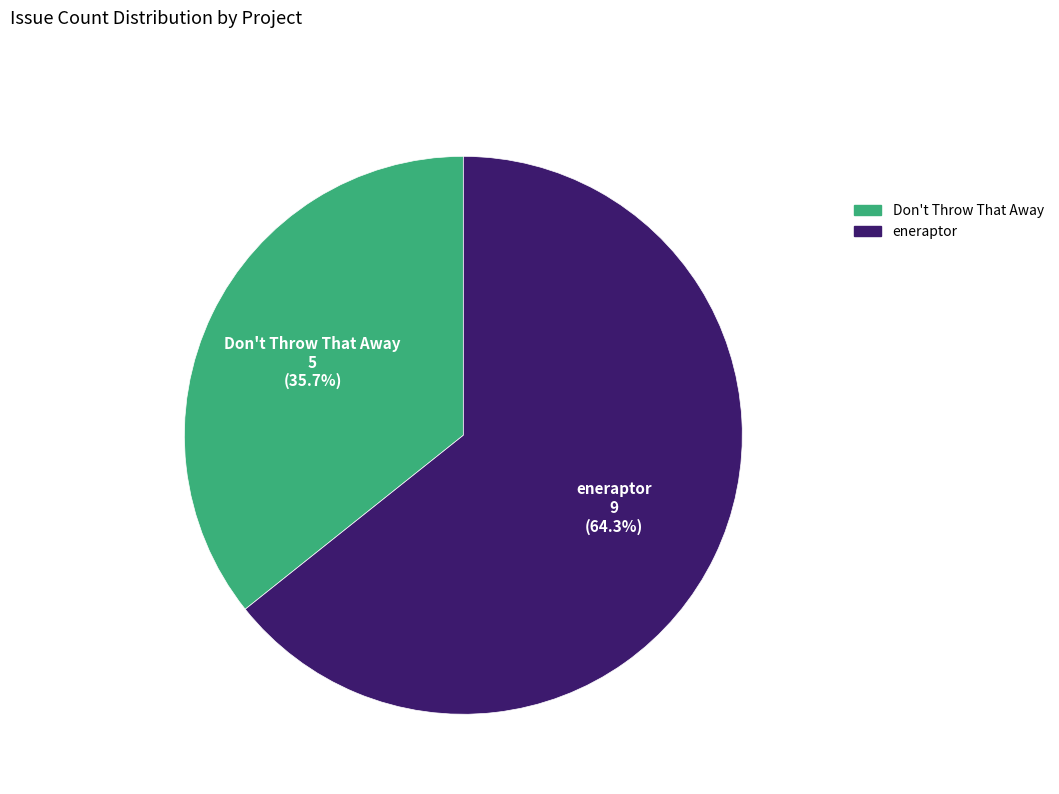

To the nearest percent, what is the average slice percentage?

50%